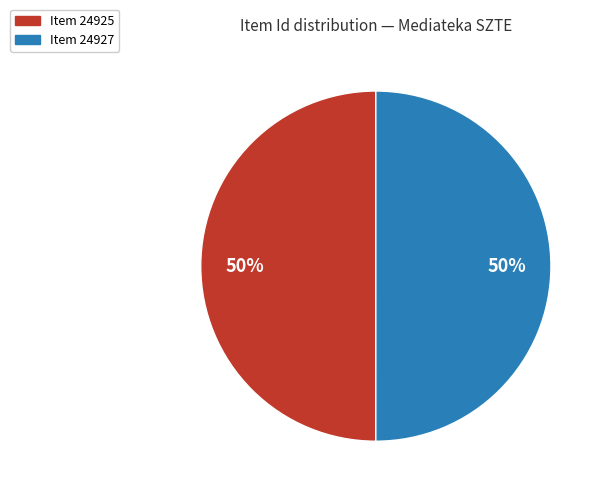

To the nearest percent, what is the average slice percentage?

50%